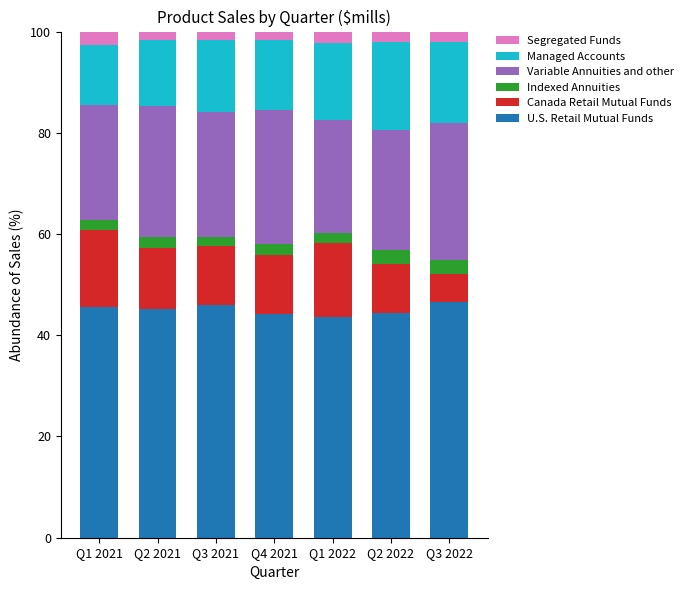

What is the maximum value for U.S. Retail Mutual Funds?

46.5